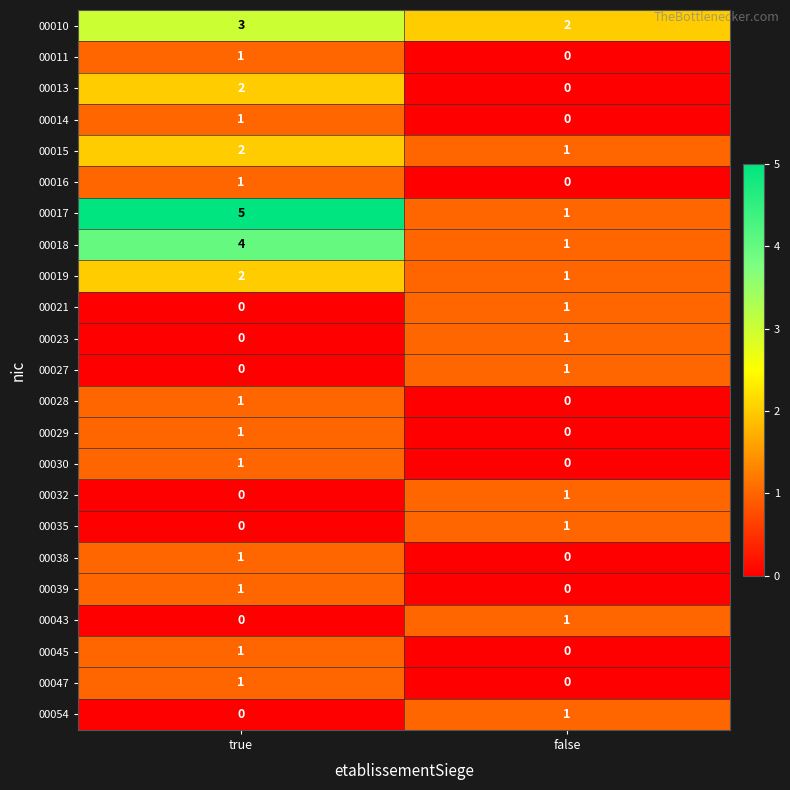

Which series changed the most between true and false?

00017